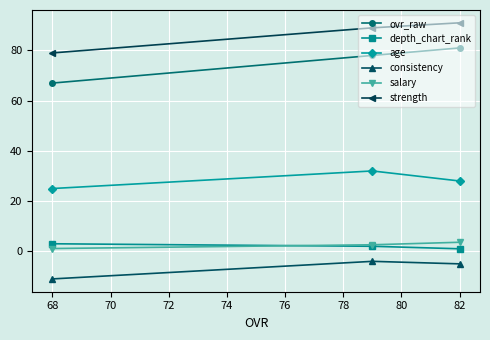

Which category has the lowest value in the salary series?

68